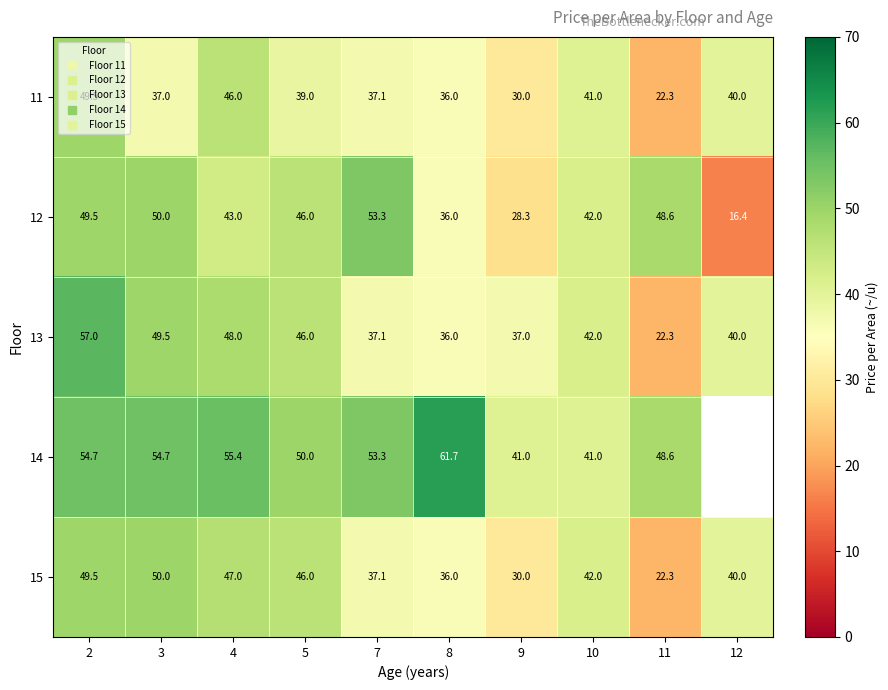

What is the difference between the 15 values at 12 and 10?

2.0